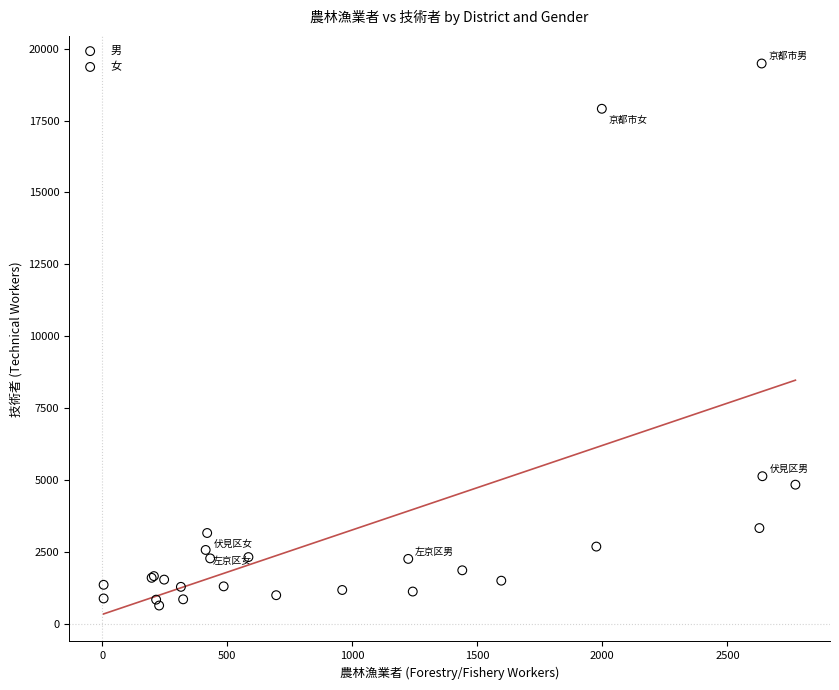

Which series contains the highest Y value?

男